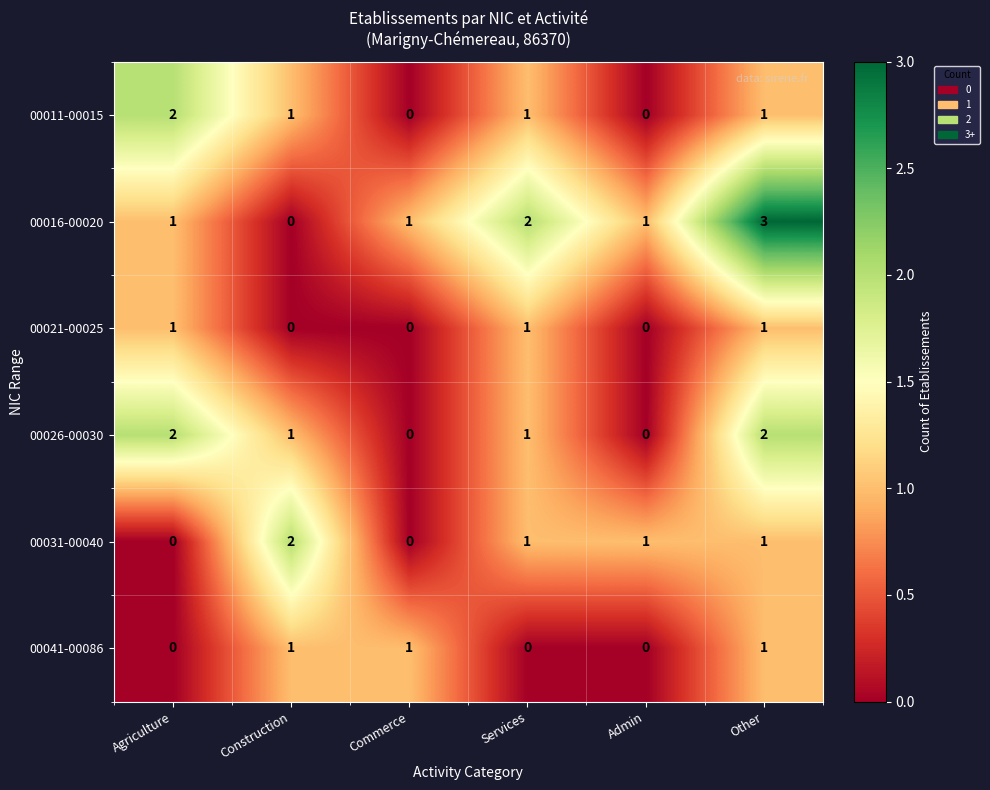

What is the sum of all 00011-00015 values?

5